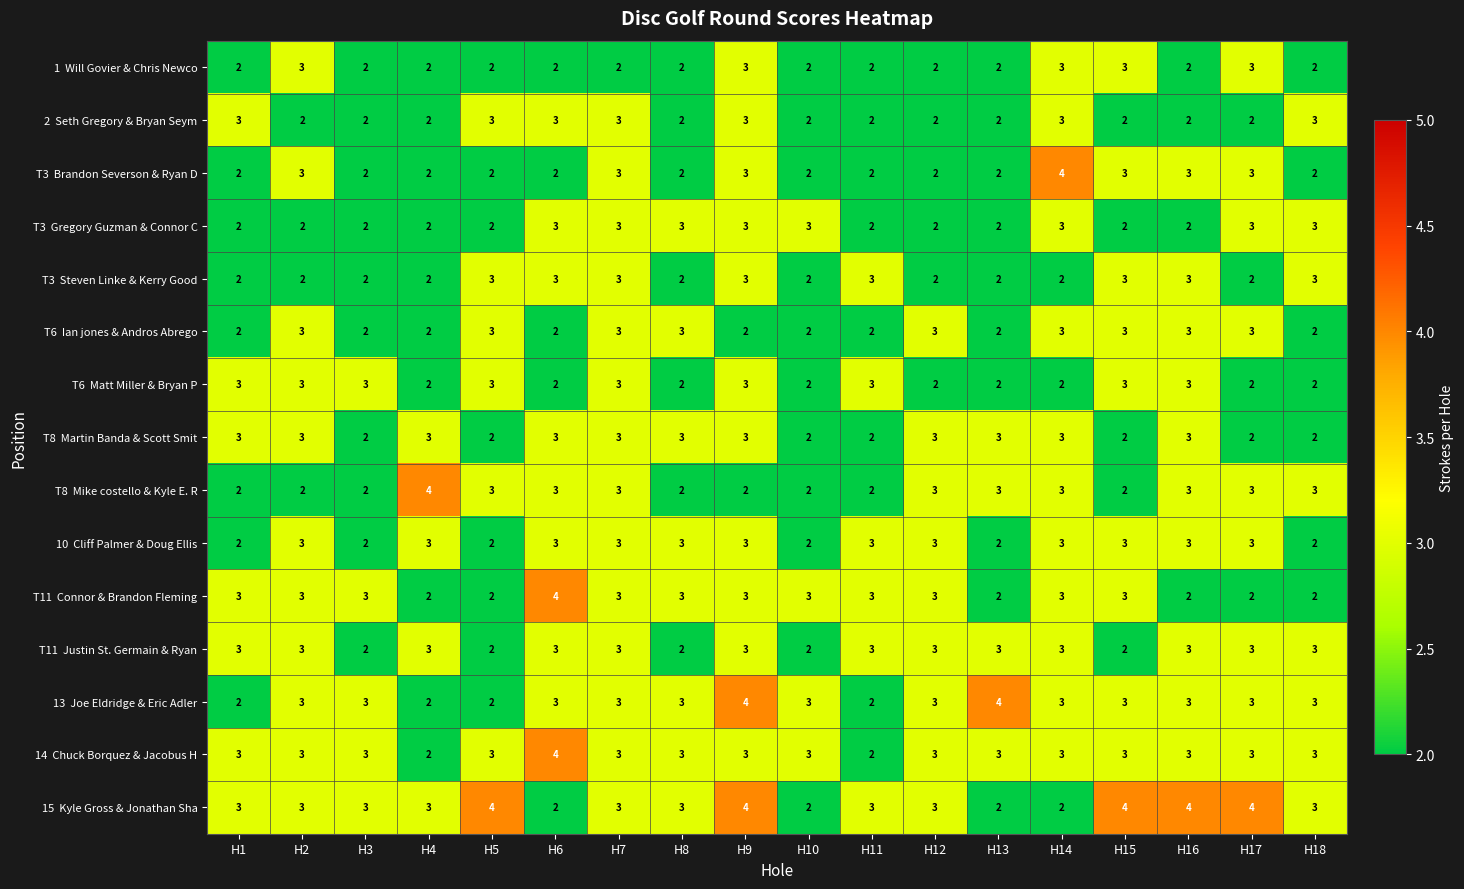

What is the total value across all series at H6?

42